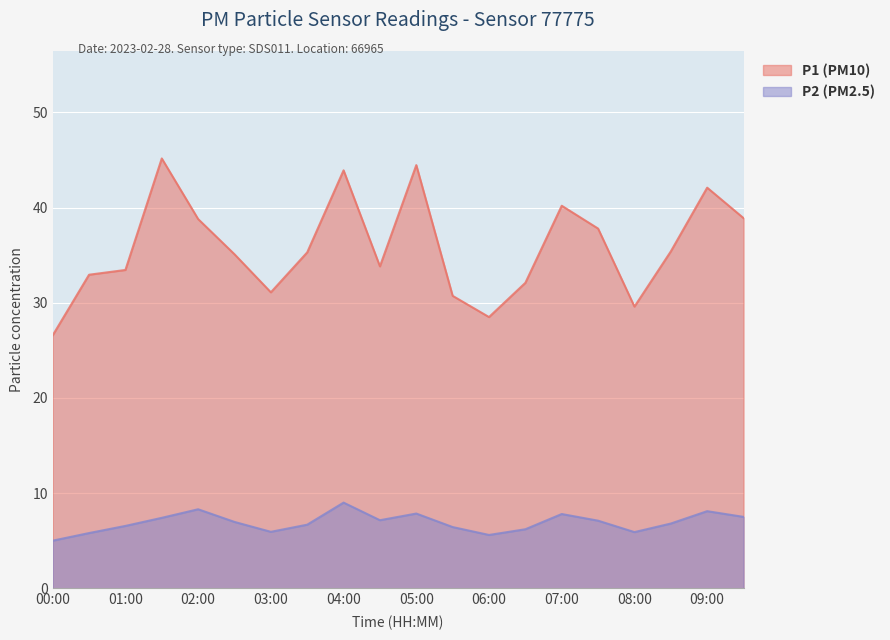

What is the spread (max minus min) of values at 04:30?

26.7